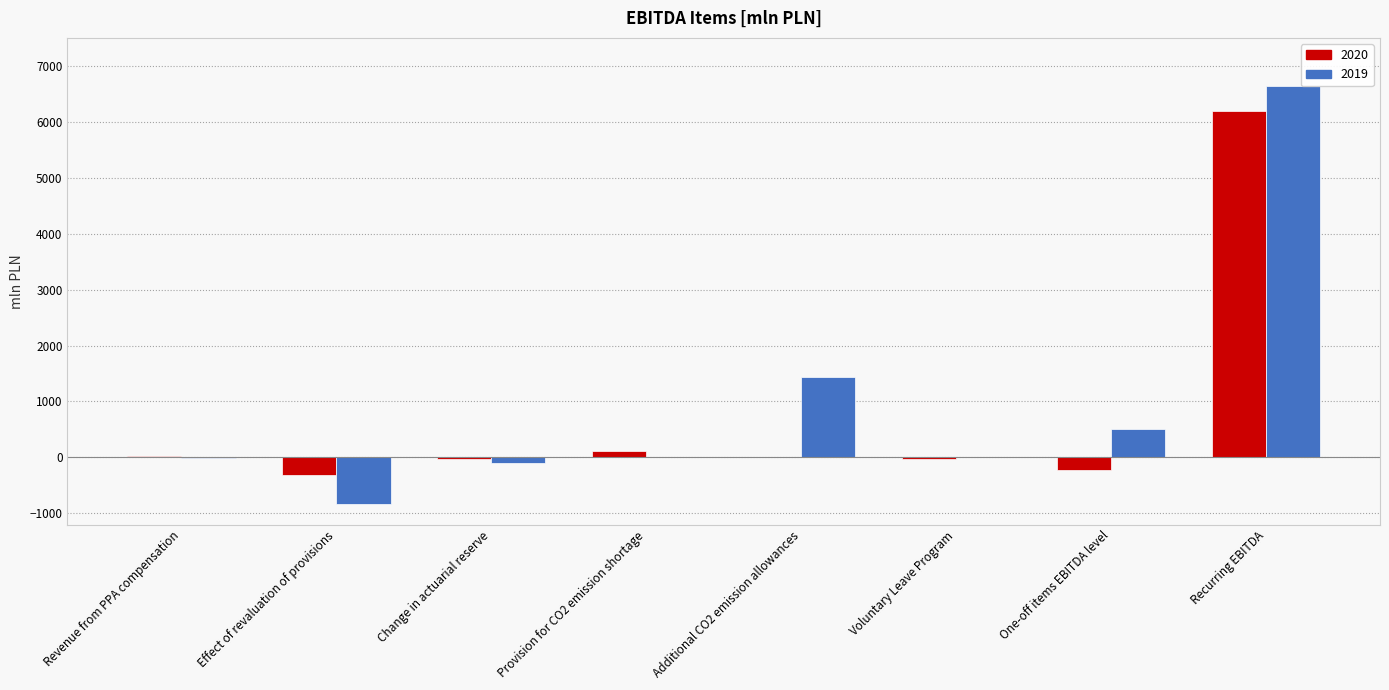

Is the value of 2020 at Recurring EBITDA greater than the value of 2019 at Effect of revaluation of provisions?

Yes